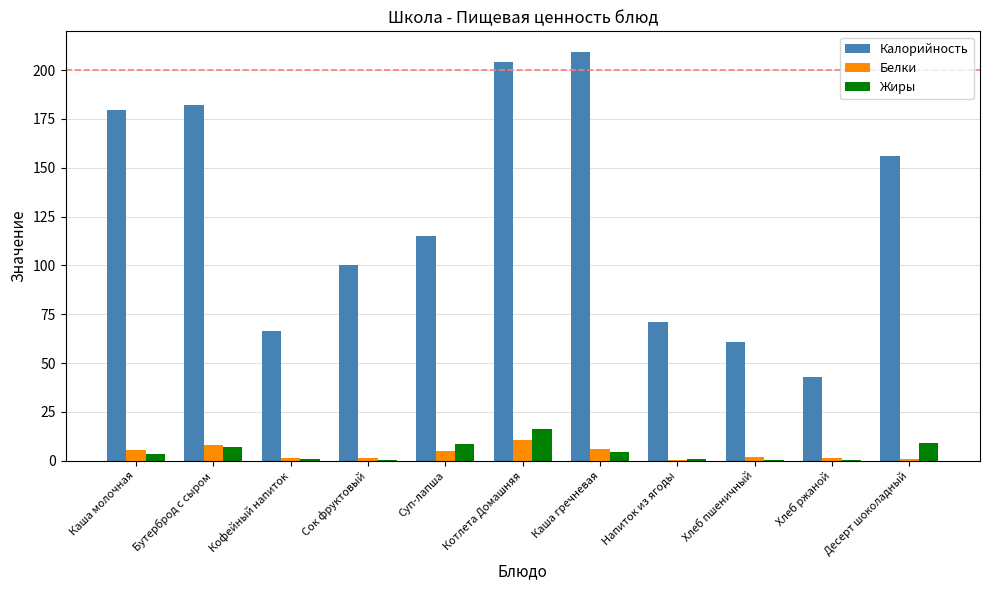

True or false: Жиры has a value of 8.0 at Котлета Домашняя.

False